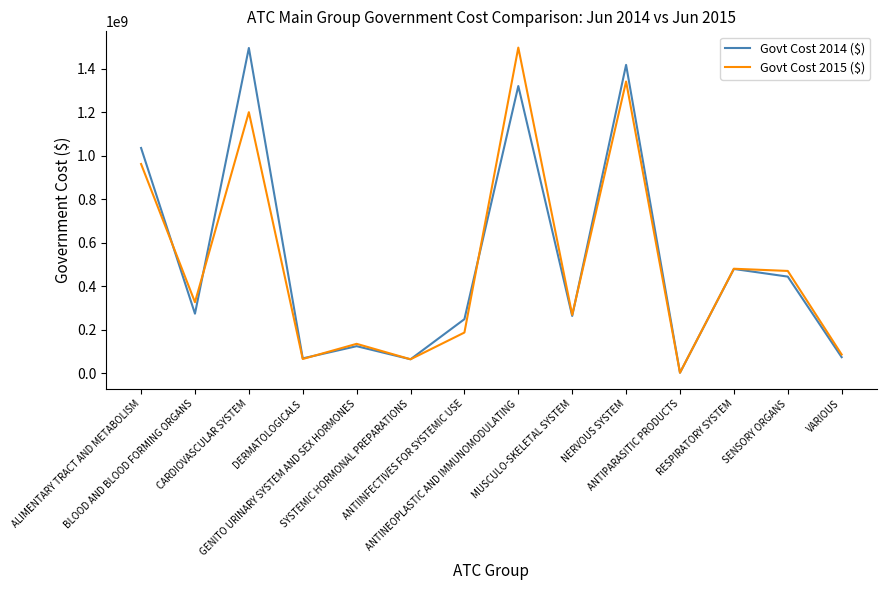

At how many categories does at least one series exceed 1024589772?

4